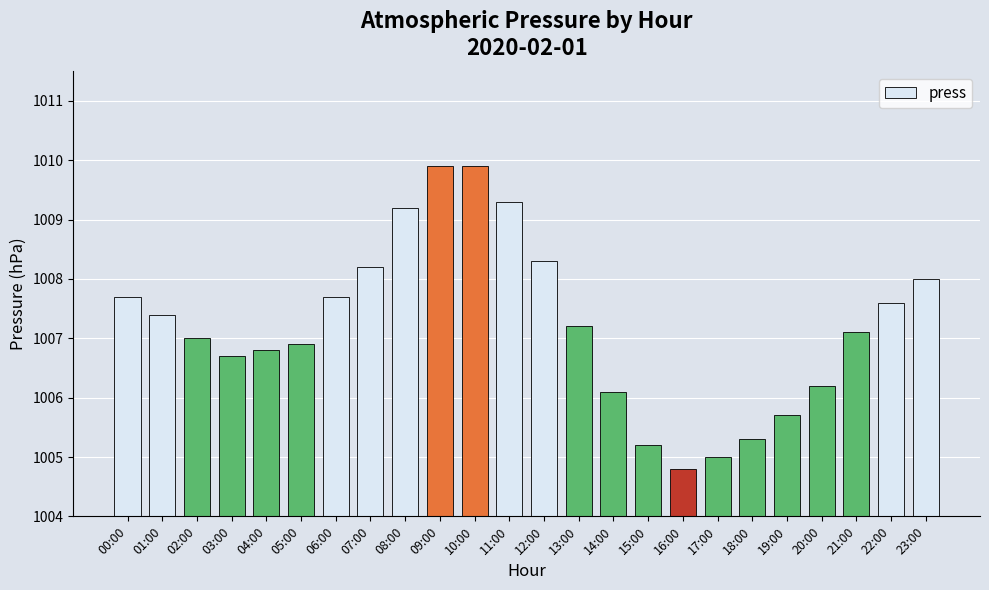

Approximately how many times larger is the value at 19:00 compared to 16:00?

1.0